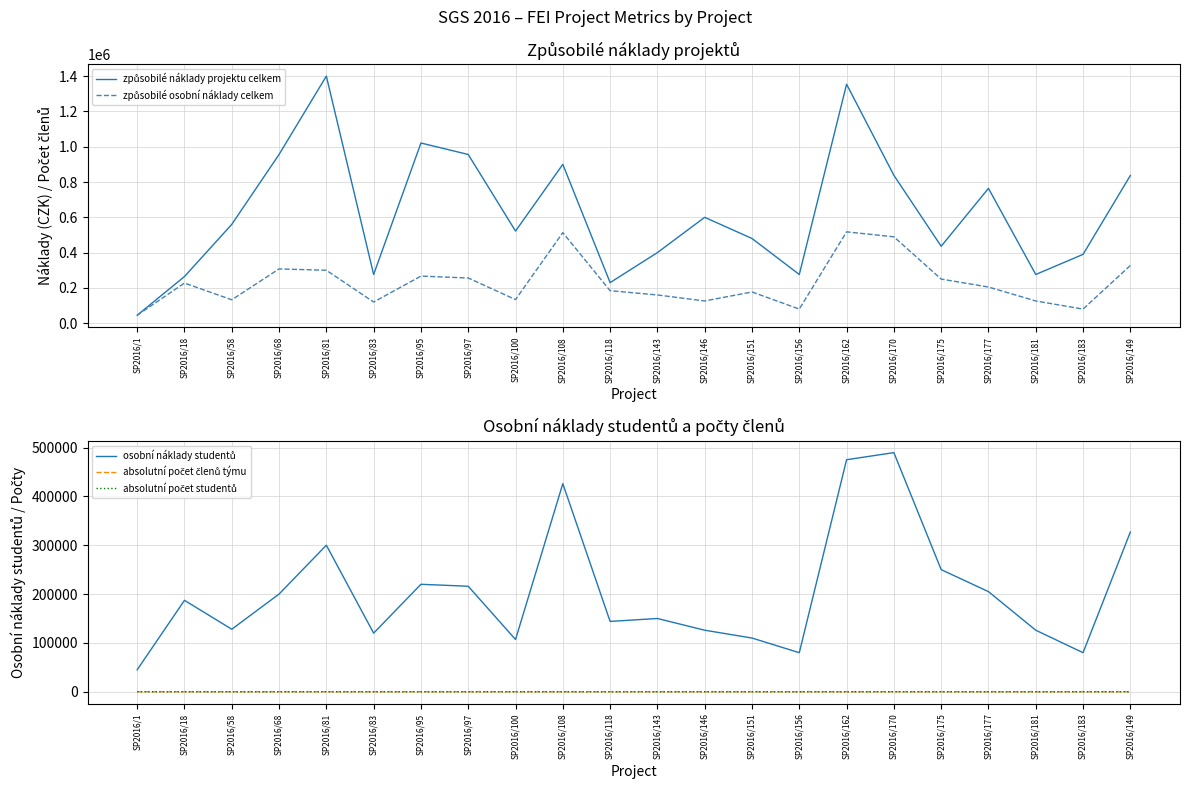

True or false: absolutní počet studentů and způsobilé osobní náklady celkem cross at least once.

False